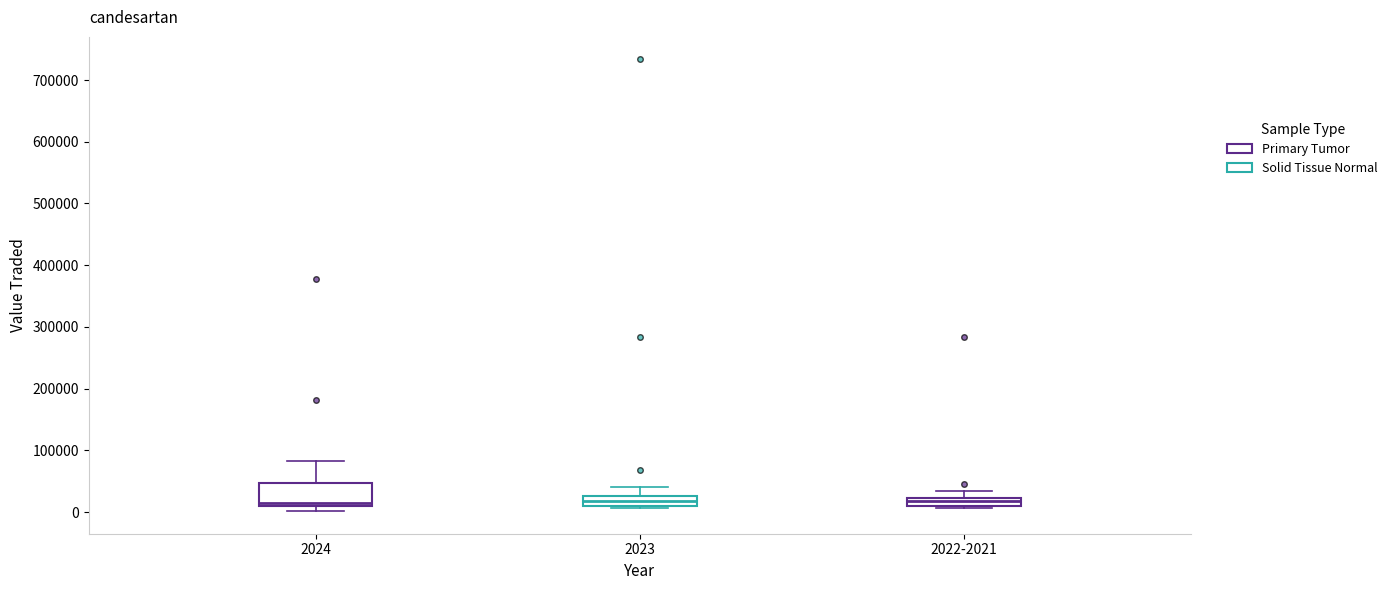

Where is the lower edge of the box for 2024 on the y-axis? The values are not printed on the chart, so give them approximately, as read against the axis.

10000